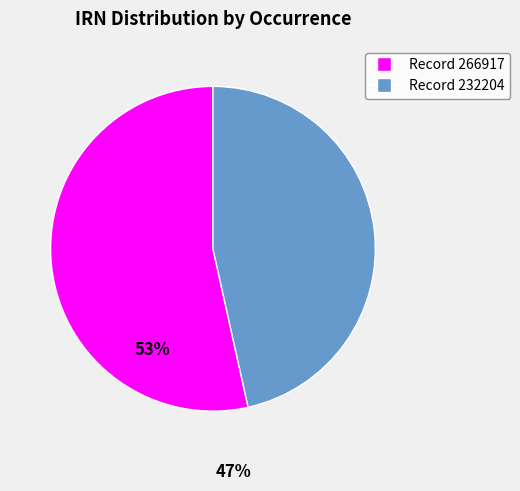

Approximately how many times larger is the value at Record 232204 compared to Record 266917?

0.9